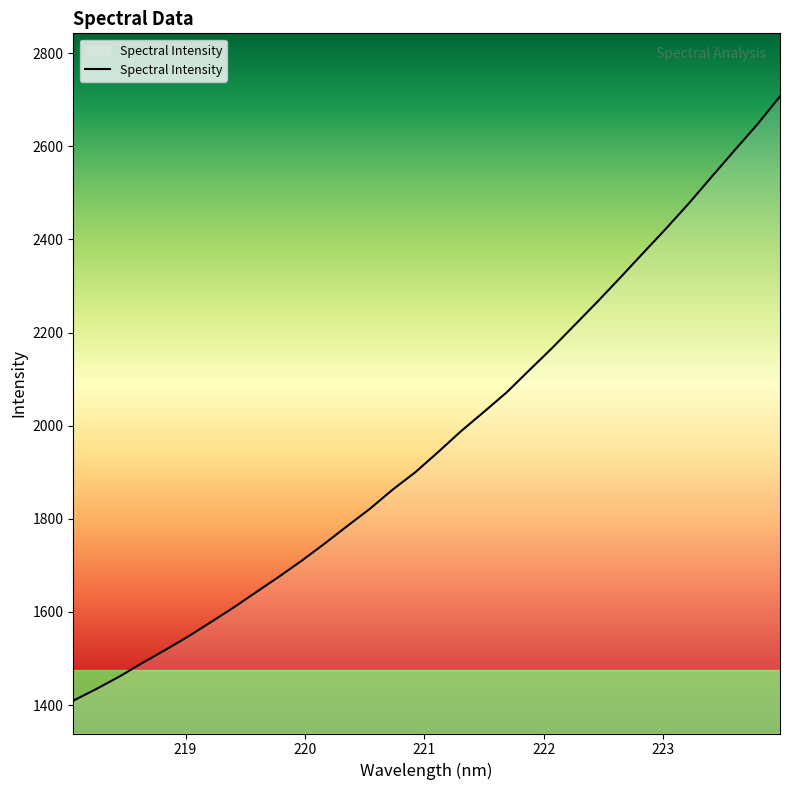

What is the smallest value displayed?

1409.6